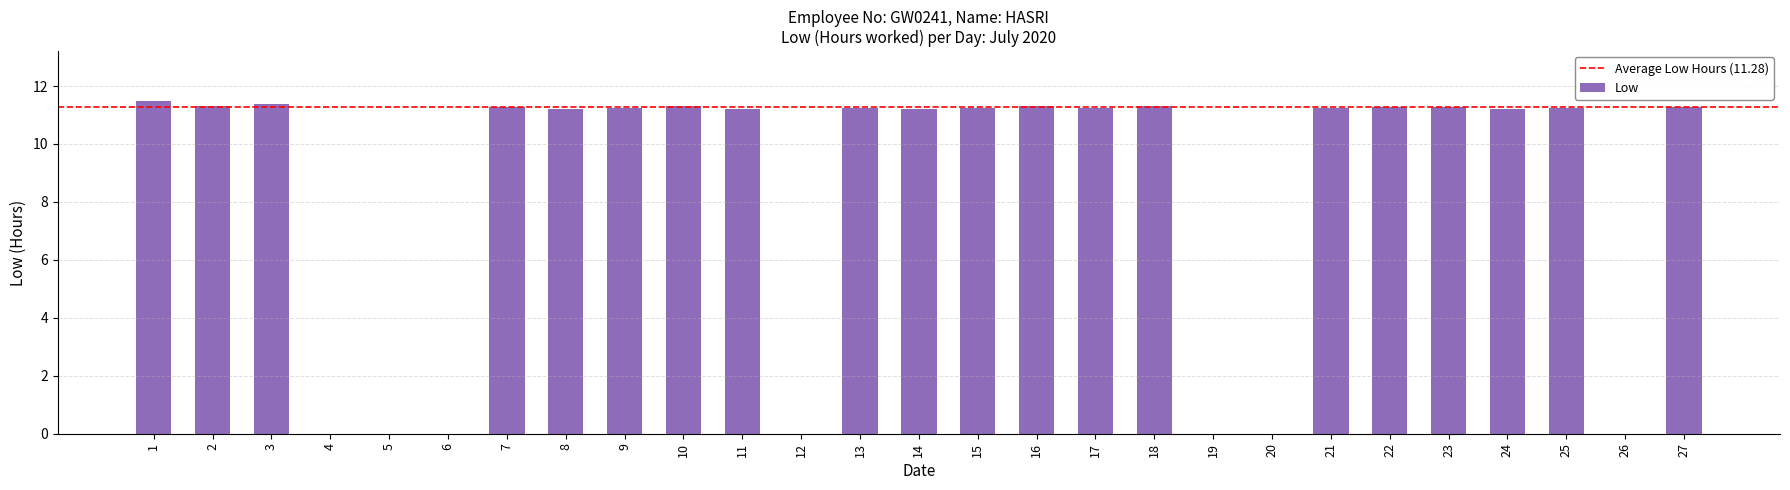

What is the ratio of the value at 2 to the value at 17?

1.0